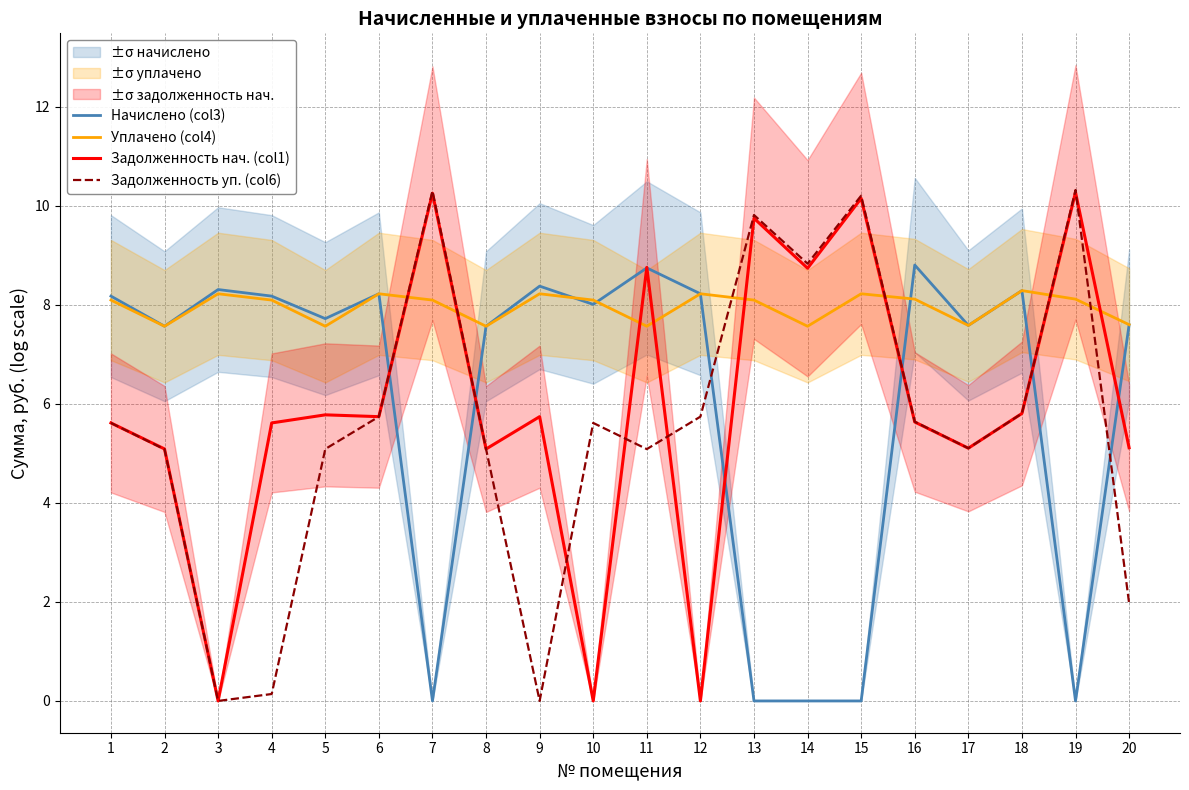

Which series has the widest spread of values?

Задолженность уп. (col6)